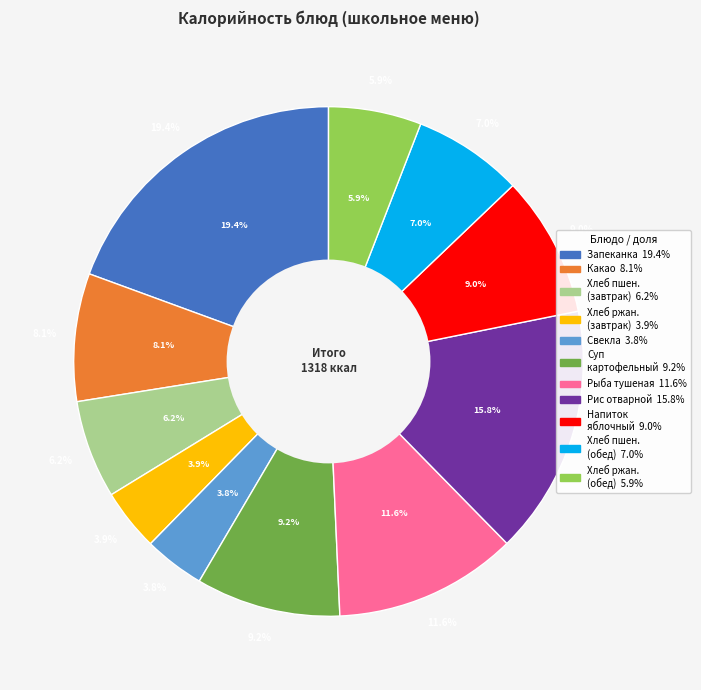

Is there a majority slice in this chart?

No